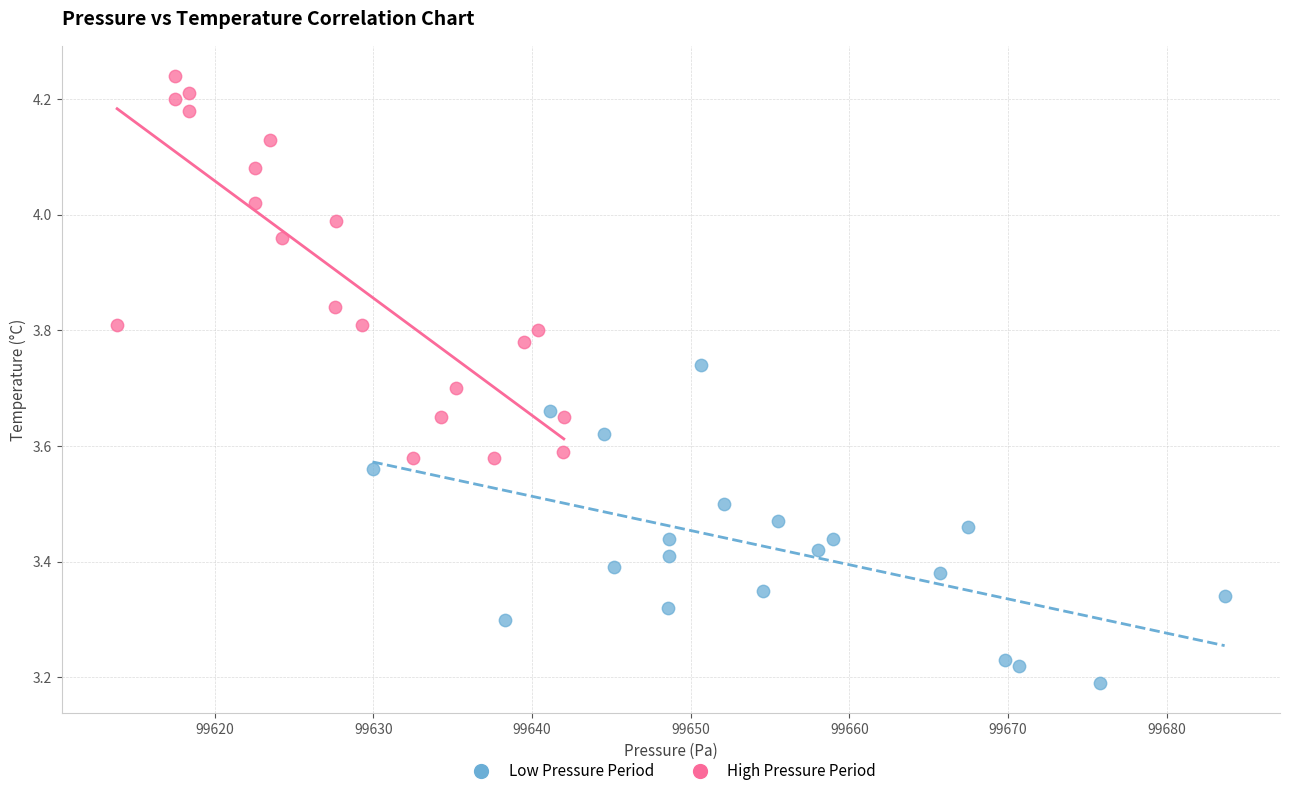

Which series reaches the minimum Y coordinate?

Low Pressure Period